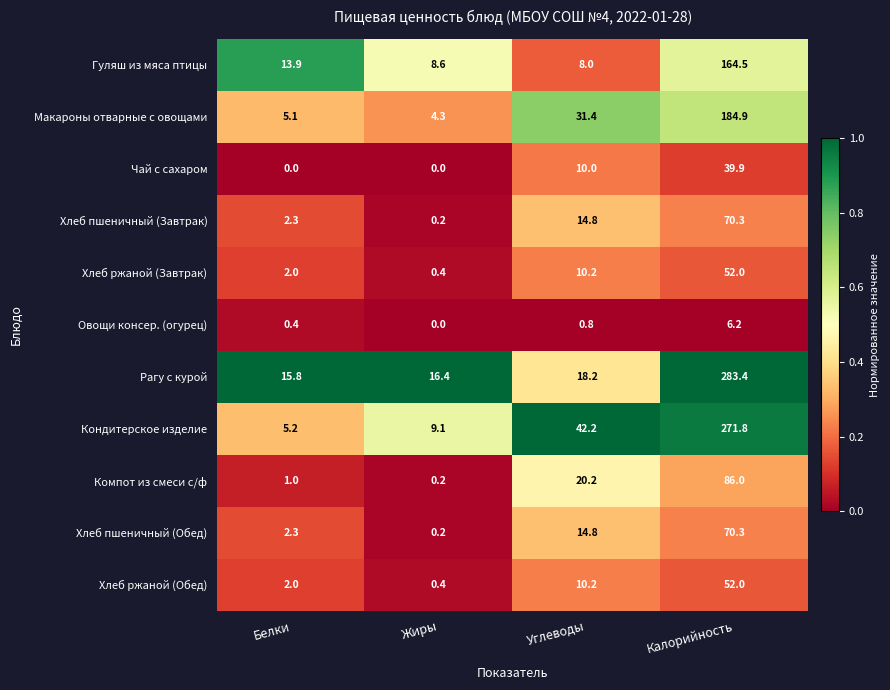

How many data points in Хлеб ржаной (Обед) are above 10?

2